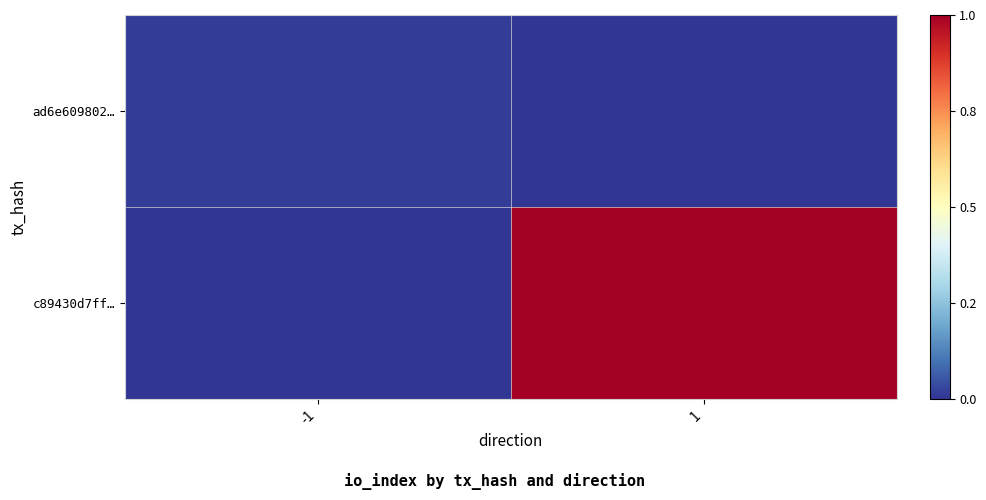

List the series in order of their peak value, highest first.

c89430d7ff…, ad6e609802…